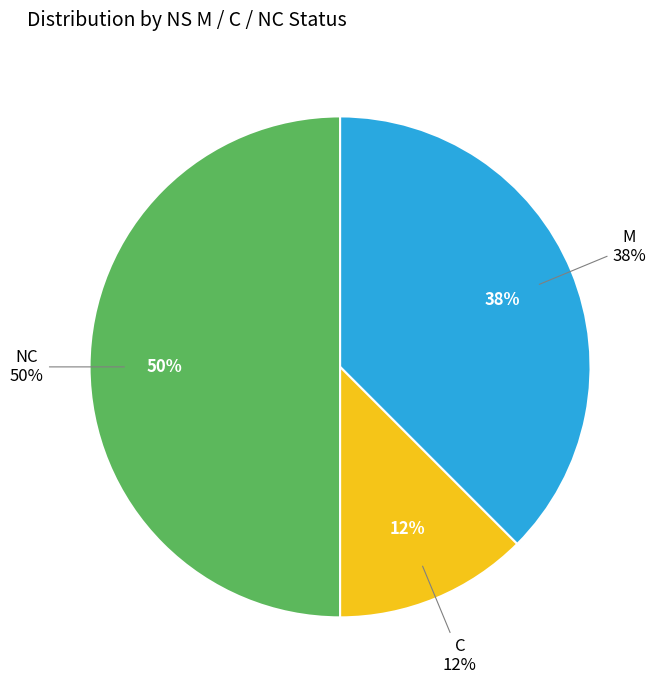

Rank the categories by value from highest to lowest.

NC, M, C